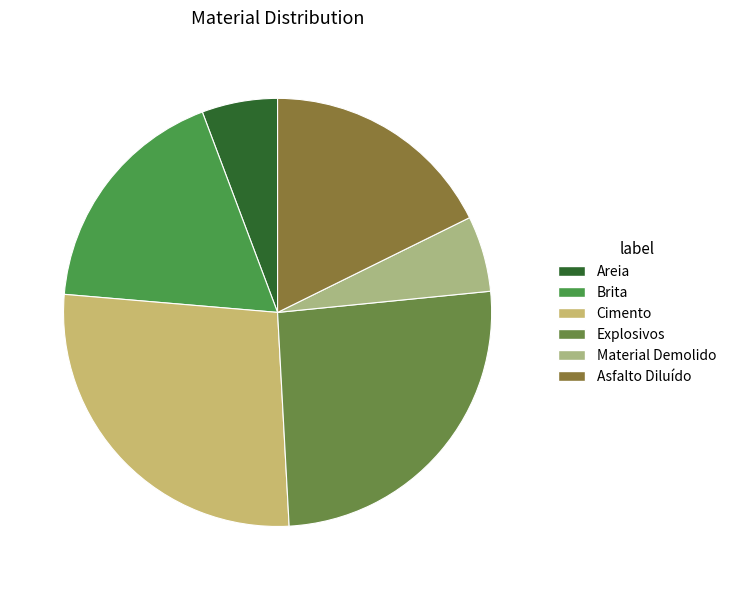

To the nearest percent, what is the difference between the largest and smallest slice percentages?

21%